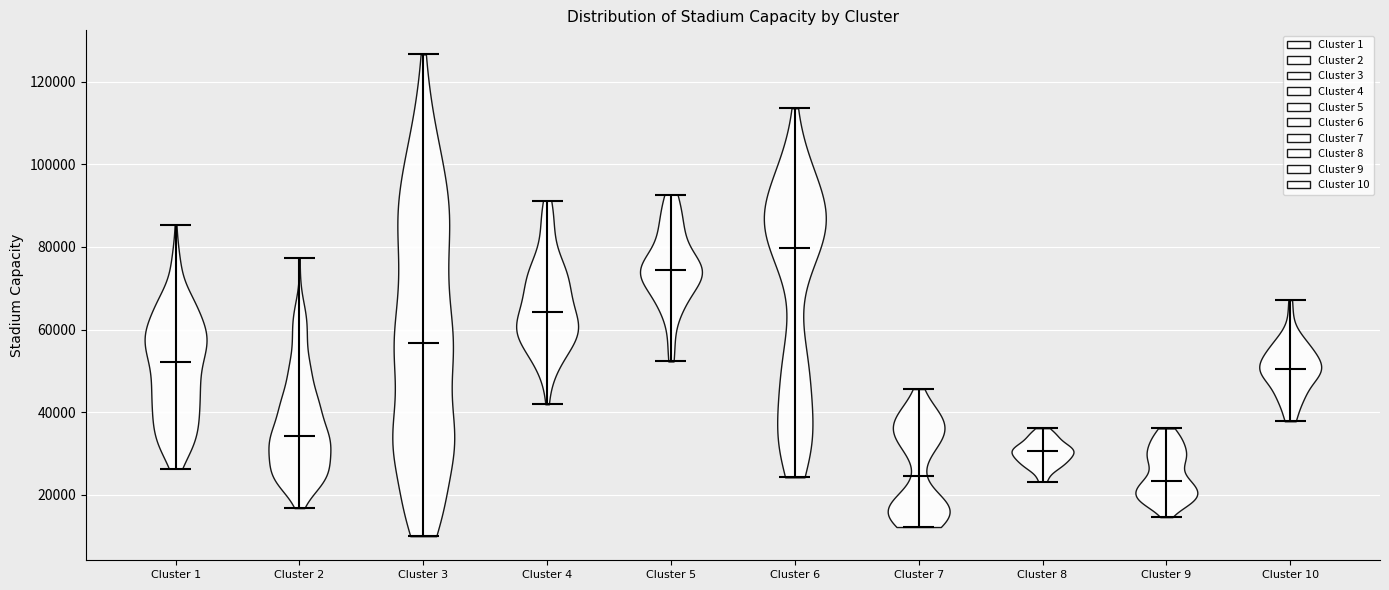

Reading left to right, read every violin against the y-axis: where its median line is, and the lowest and highest points it reaches. The values are not printed on the chart, so give them approximately, as read against the axis.

Cluster 1: median line 52000, lowest point 26000, highest point 86000
Cluster 2: median line 34000, lowest point 16000, highest point 78000
Cluster 3: median line 56000, lowest point 10000, highest point 126000
Cluster 4: median line 64000, lowest point 42000, highest point 92000
Cluster 5: median line 74000, lowest point 52000, highest point 92000
Cluster 6: median line 80000, lowest point 24000, highest point 114000
Cluster 7: median line 24000, lowest point 12000, highest point 46000
Cluster 8: median line 30000, lowest point 24000, highest point 36000
Cluster 9: median line 24000, lowest point 14000, highest point 36000
Cluster 10: median line 50000, lowest point 38000, highest point 68000